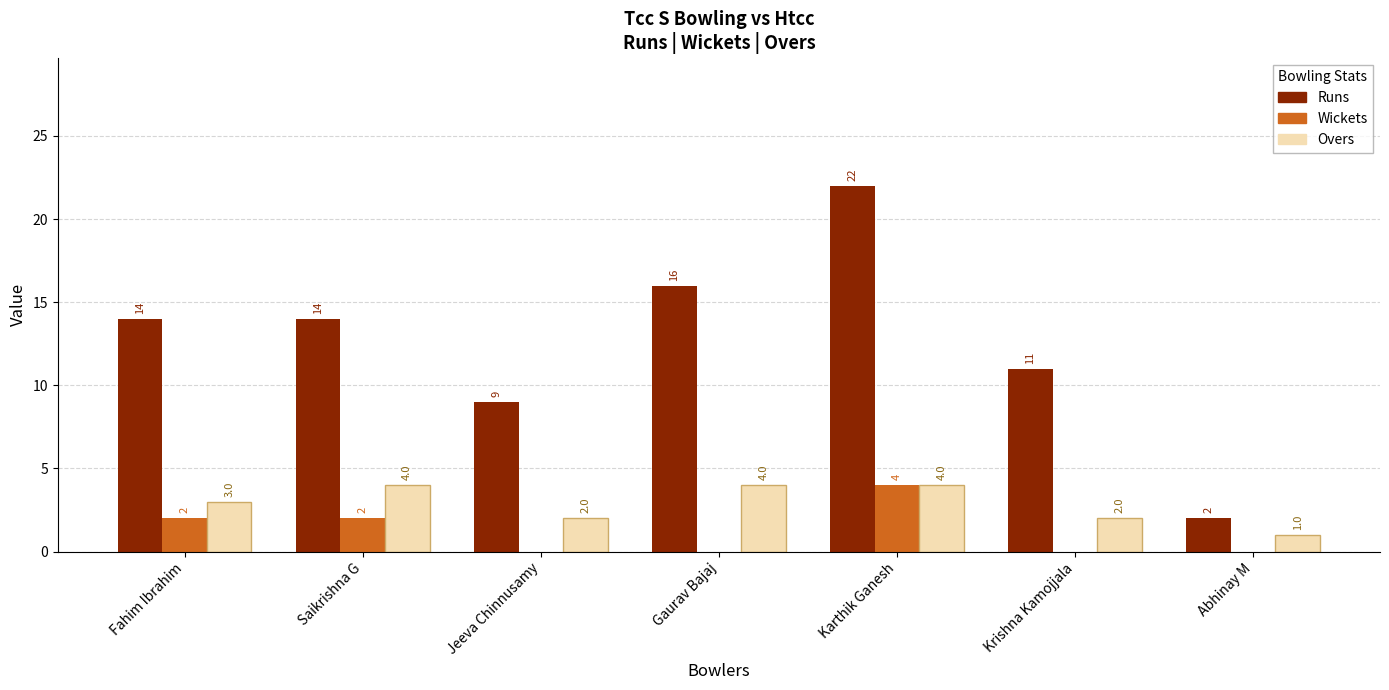

Count the Overs values in the range 2 to 4.

6